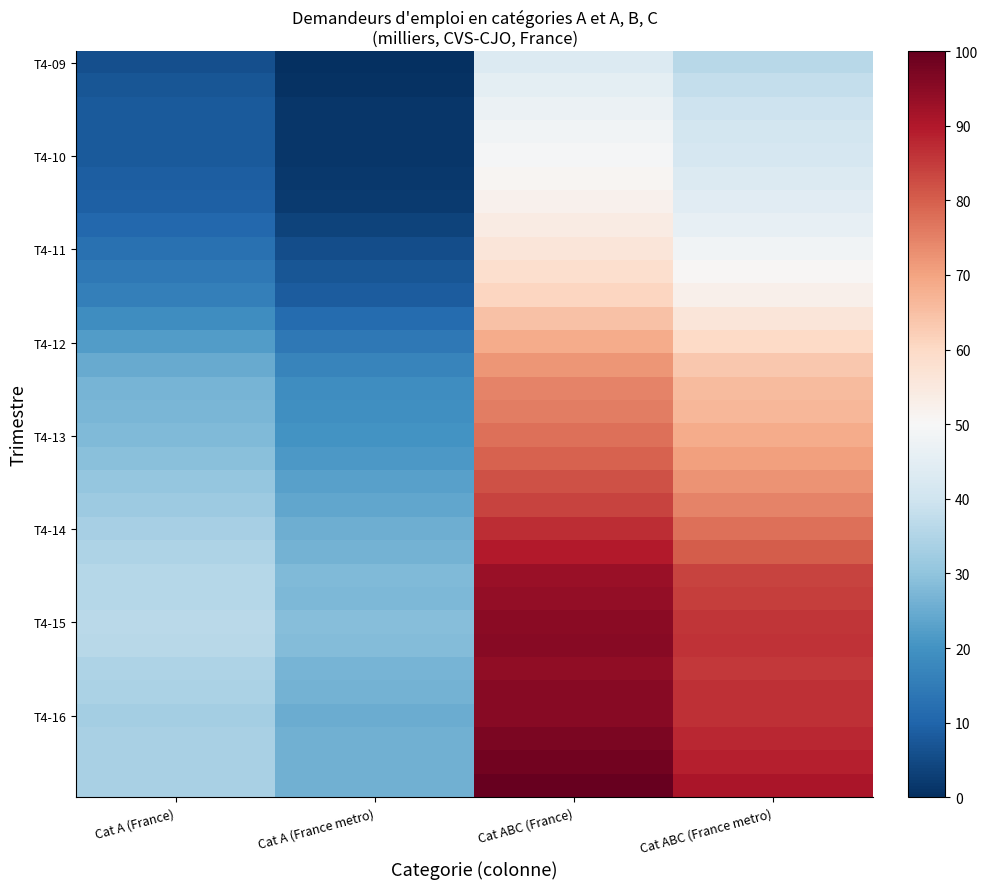

At how many categories does at least one series exceed 47?

2